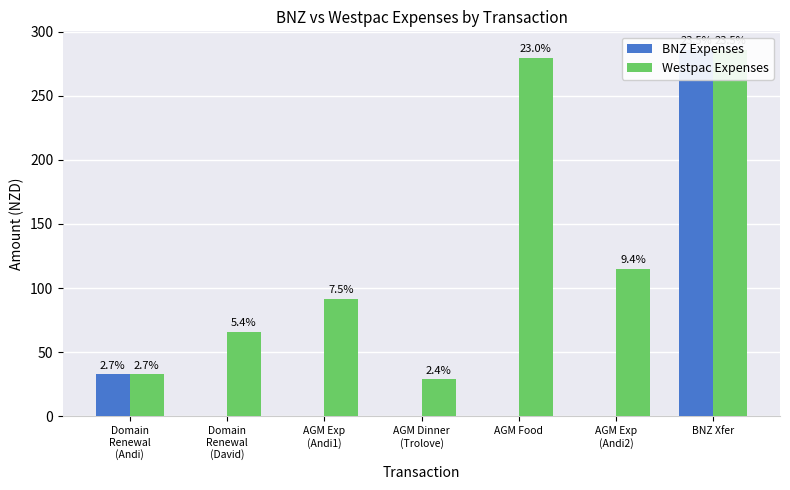

The Westpac Expenses series shows 102.5 at AGM Food. True or false?

False